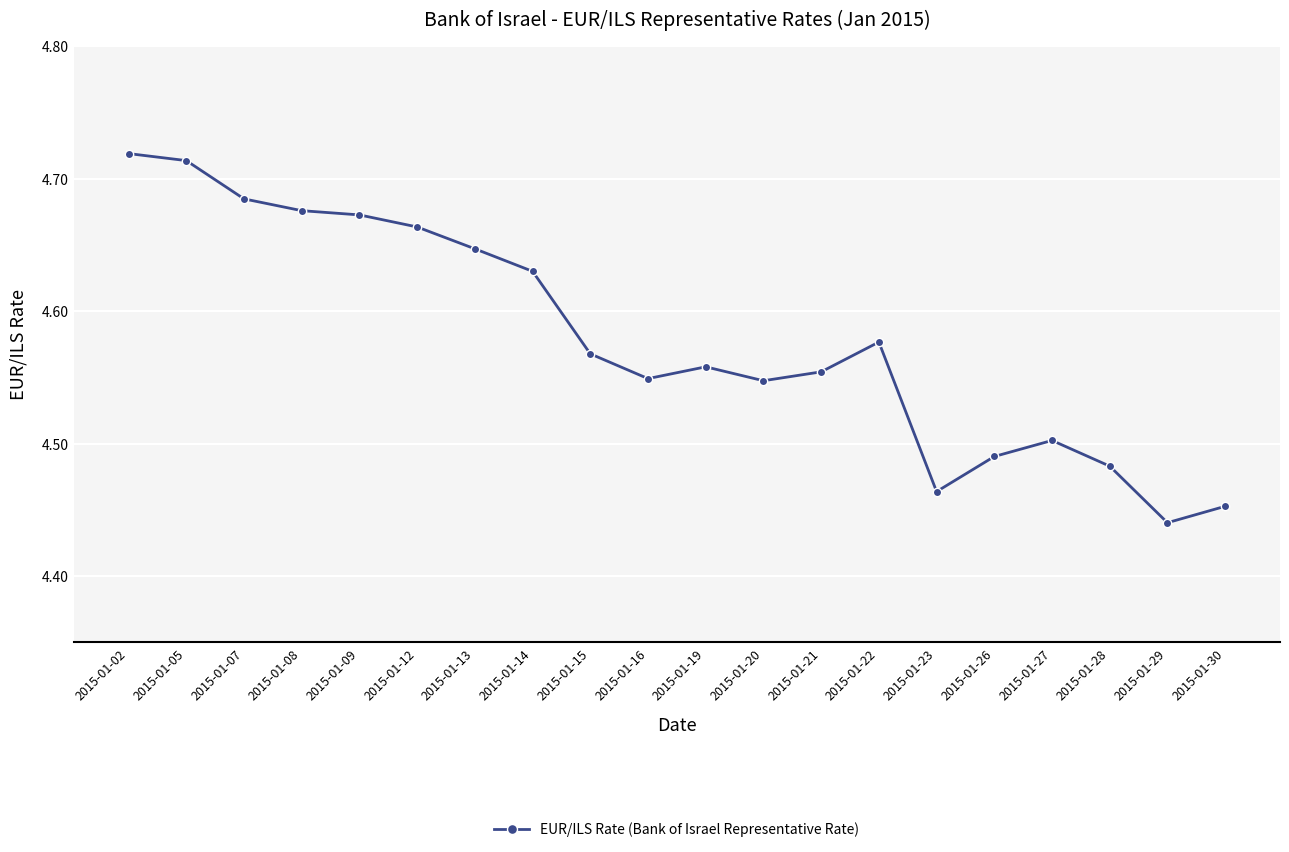

What is the change in value from 2015-01-13 to 2015-01-26?

-0.2